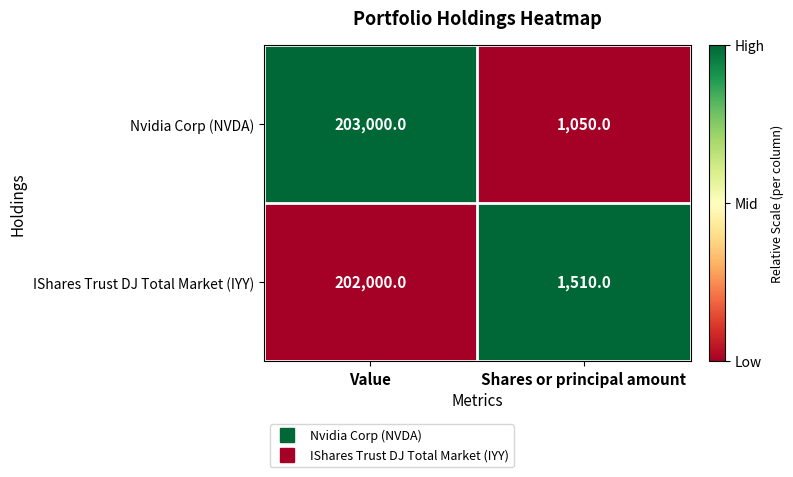

What is the sum of the Nvidia Corp (NVDA) values at Value and Shares or principal amount?

204050